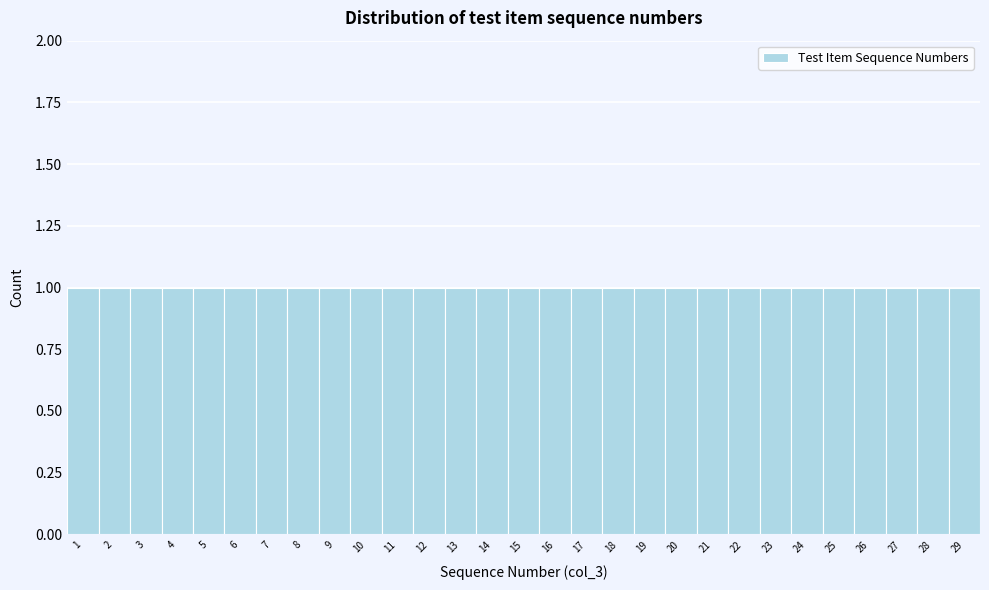

Reading left to right, list every bar in this chart as the range it spans on the x-axis followed by its height. The values are not printed on the chart, so give them approximately, as read against the axis.

0.5 to 1.5: 1
1.5 to 2.5: 1
2.5 to 3.5: 1
3.5 to 4.5: 1
4.5 to 5.5: 1
5.5 to 6.5: 1
6.5 to 7.5: 1
7.5 to 8.5: 1
8.5 to 9.5: 1
9.5 to 10.5: 1
10.5 to 11.5: 1
11.5 to 12.5: 1
12.5 to 13.5: 1
13.5 to 14.5: 1
14.5 to 15.5: 1
15.5 to 16.5: 1
16.5 to 17.5: 1
17.5 to 18.5: 1
18.5 to 19.5: 1
19.5 to 20.5: 1
20.5 to 21.5: 1
21.5 to 22.5: 1
22.5 to 23.5: 1
23.5 to 24.5: 1
24.5 to 25.5: 1
25.5 to 26.5: 1
26.5 to 27.5: 1
27.5 to 28.5: 1
28.5 to 29.5: 1